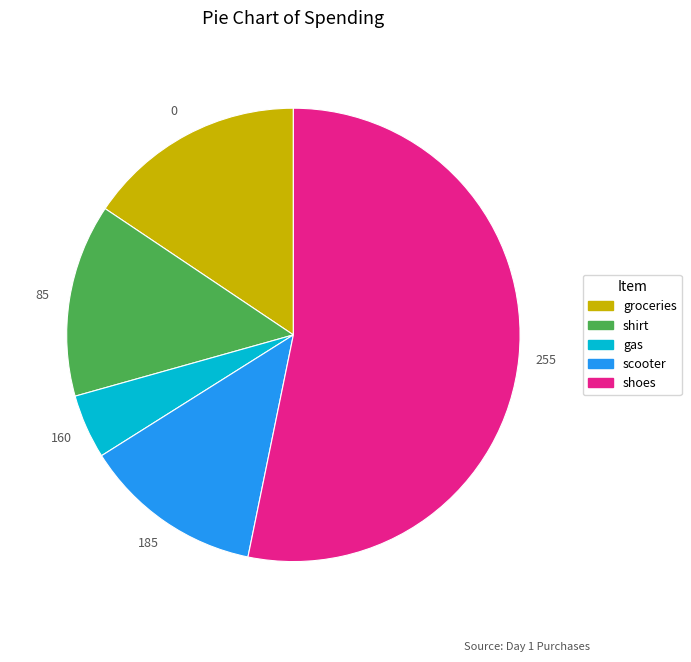

What is the ratio of the value at gas to the value at scooter?

0.4